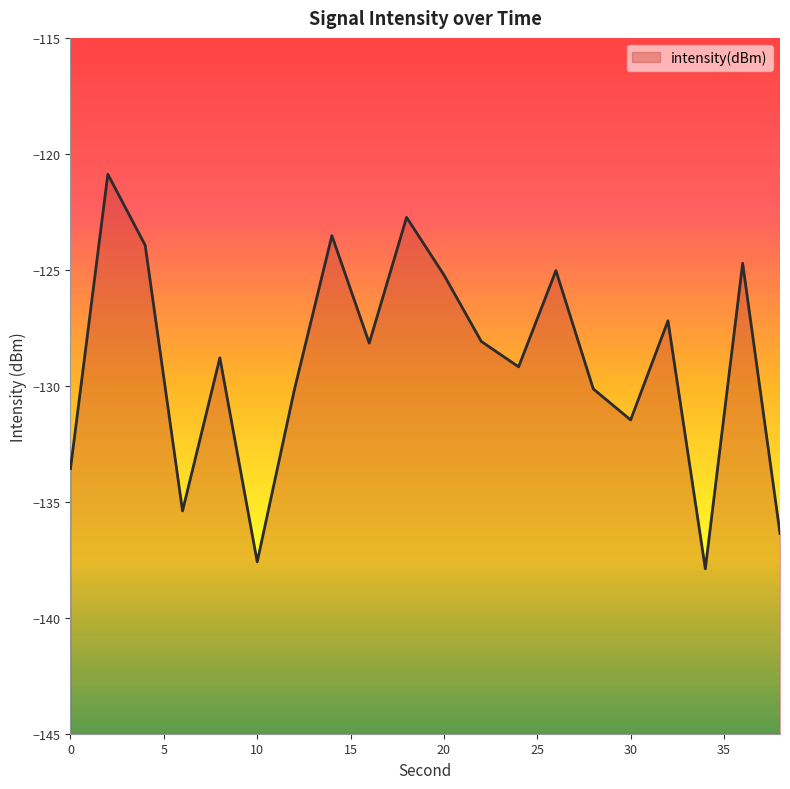

Rank the categories by value from highest to lowest.

2, 18, 14, 4, 36, 26, 20, 32, 22, 16, 8, 24, 28, 12, 30, 0, 6, 38, 10, 34